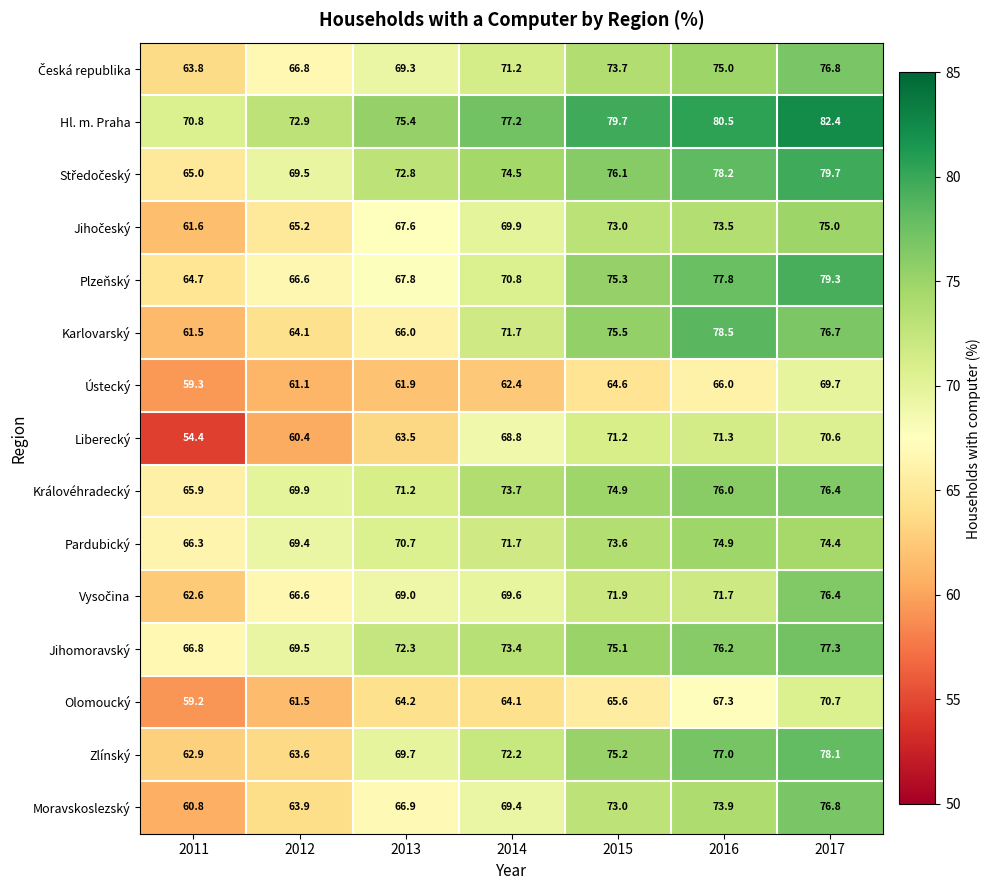

Where is Liberecký nearest to the value 62?

2013